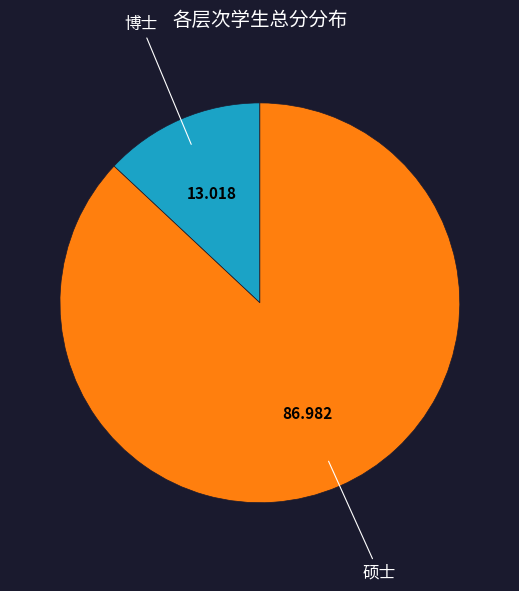

Which slice is the smallest?

博士